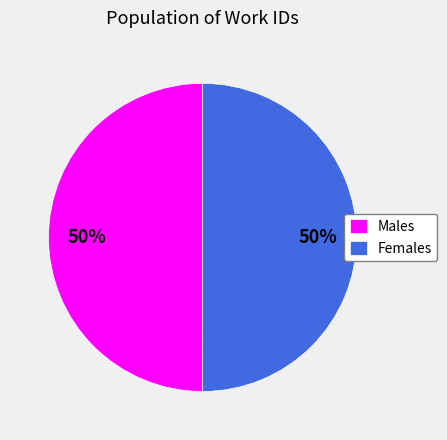

To the nearest percent, what percentage of the pie is Males?

50%